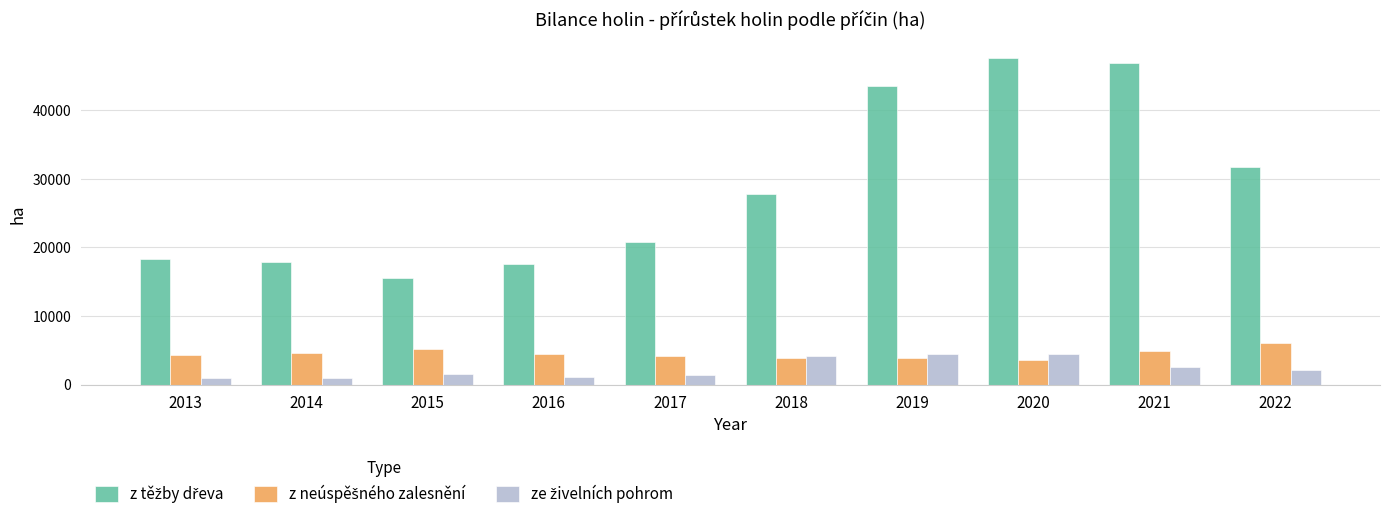

What is the difference between the highest and lowest values at 2015?

13921.0